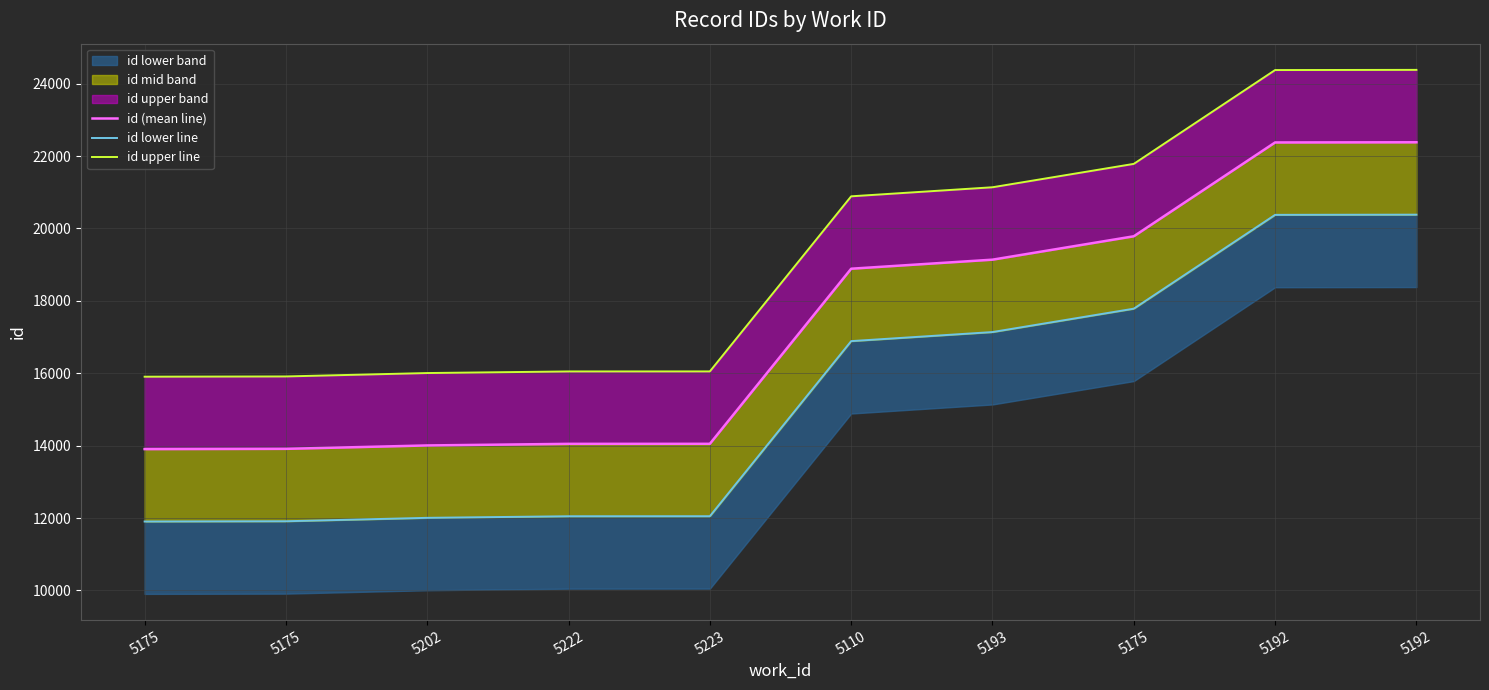

What is the sum of all id lower line values?

152501